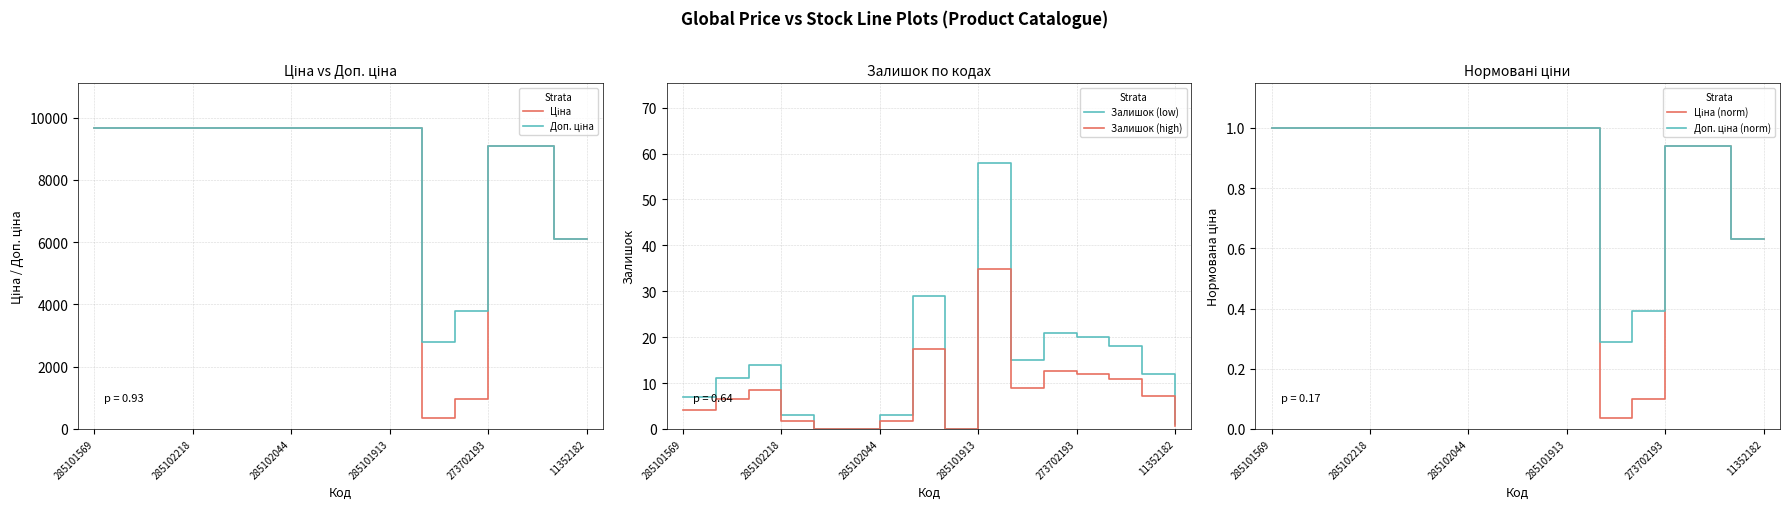

Which category has the highest value in the Залишок (low) series?

285101913